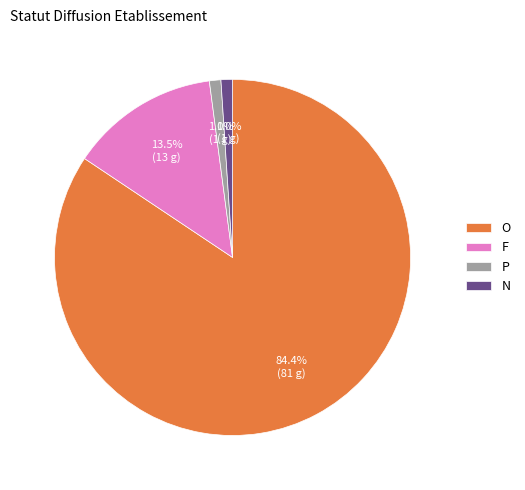

True or false: N accounts for 1% of the total.

True